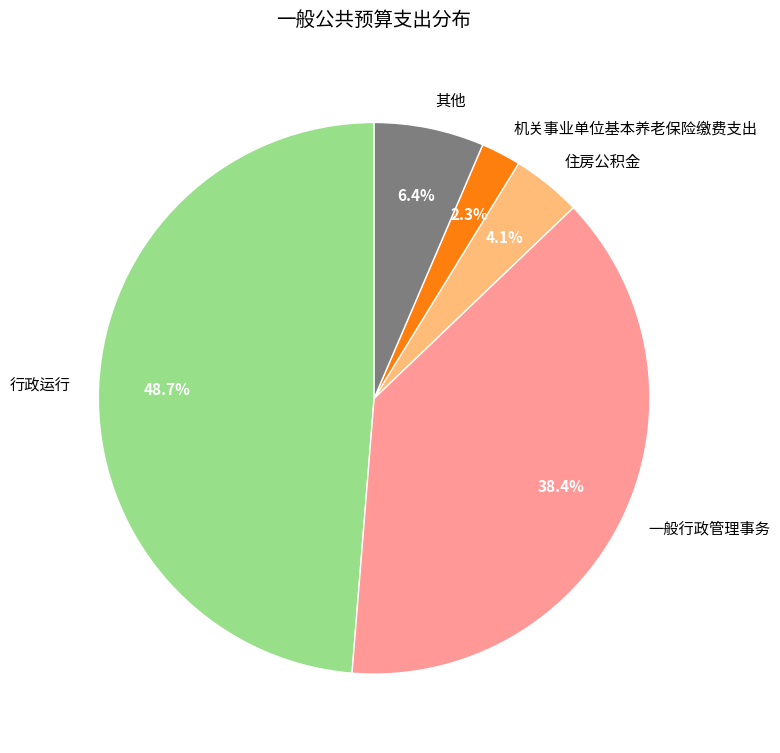

Which has a higher value, 行政运行 or 其他?

行政运行